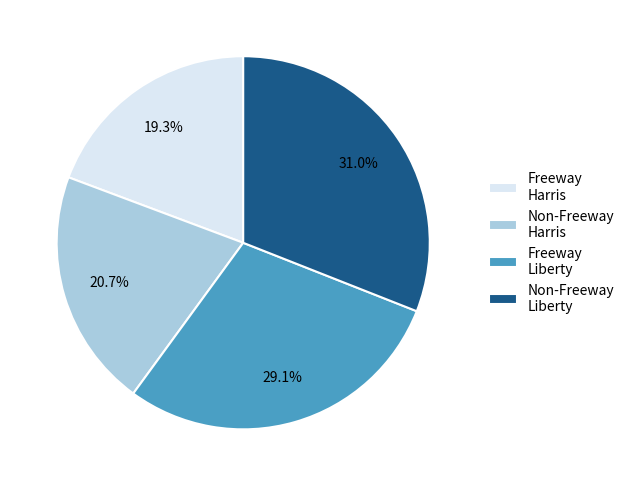

Rank the categories by value from highest to lowest.

Non-Freeway Liberty, Freeway Liberty, Non-Freeway Harris, Freeway Harris